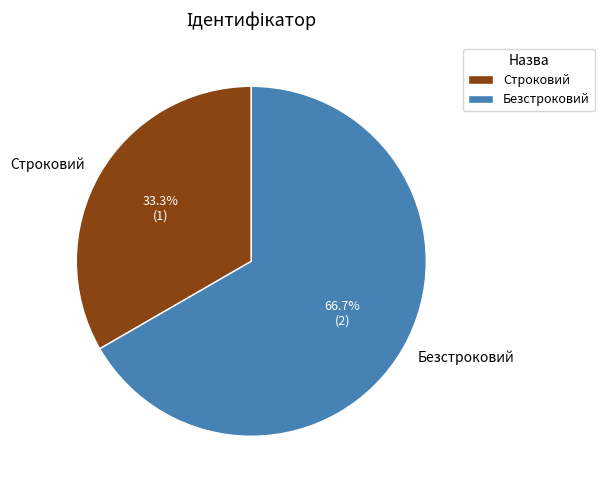

Does Безстроковий account for over 50% of the chart?

Yes